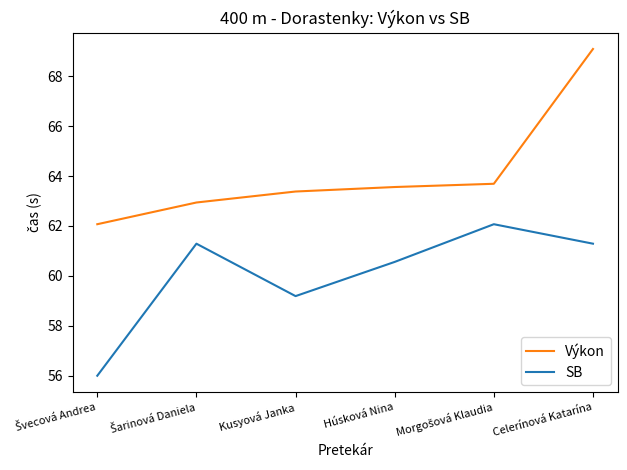

True or false: Výkon and SB cross at least once.

False